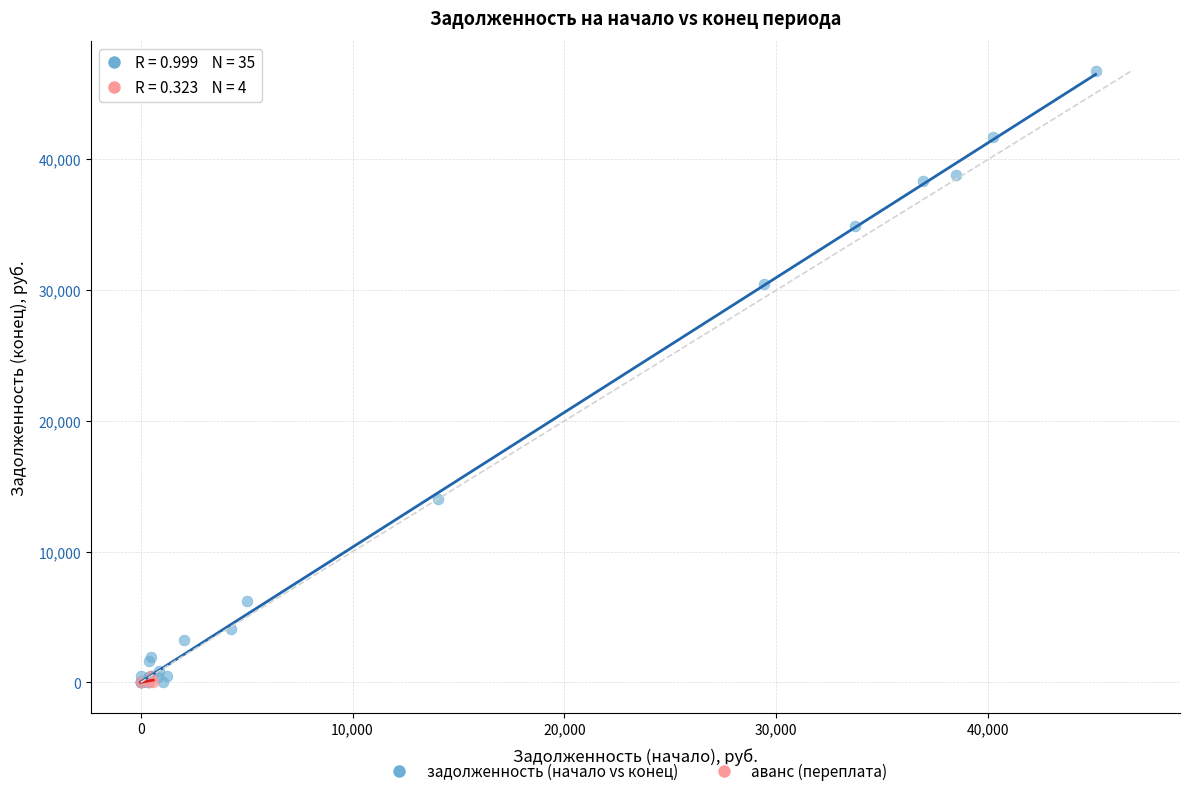

Which series has the widest spread of Y values?

задолженность (начало vs конец)